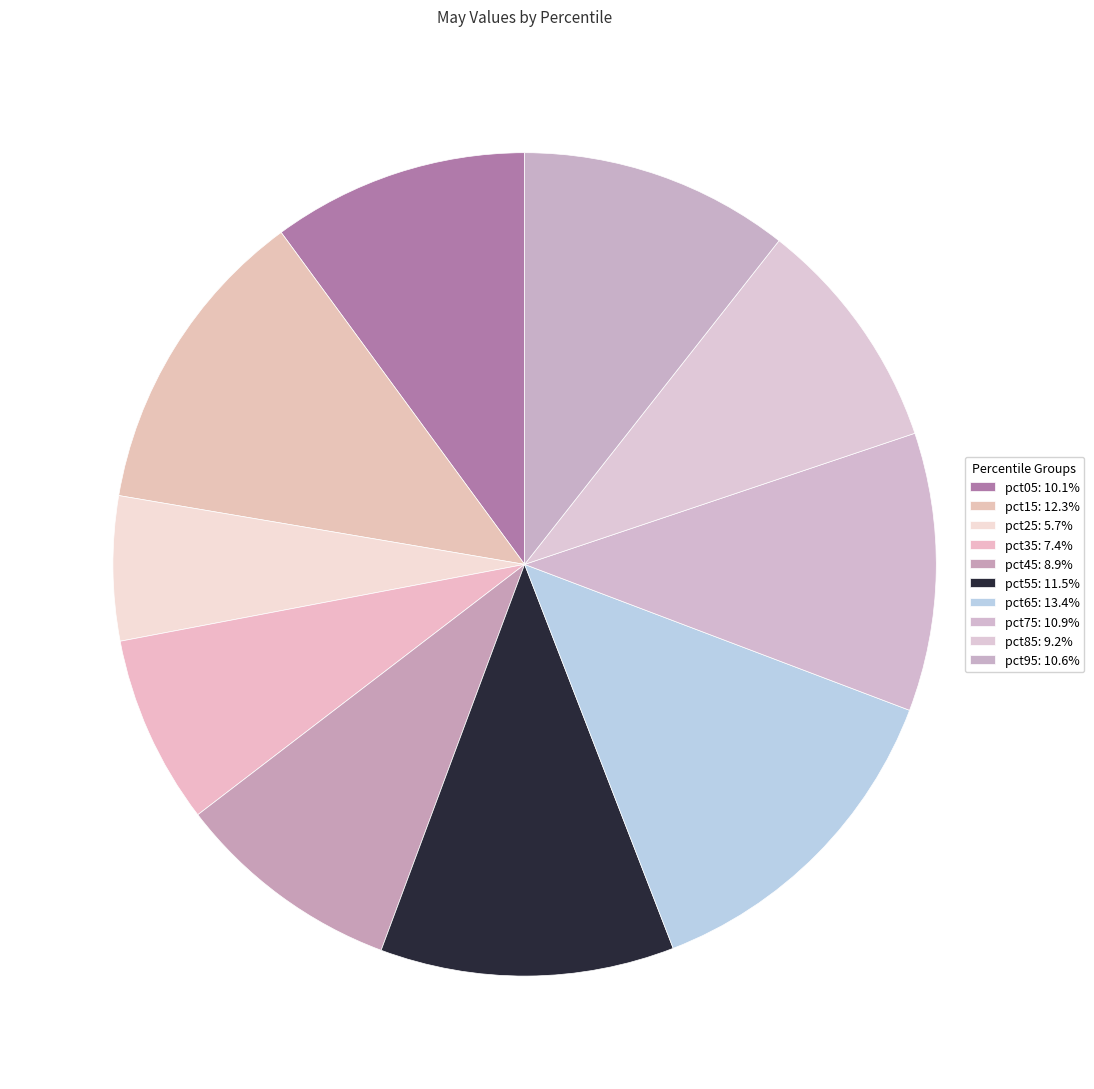

Rank the categories by value from highest to lowest.

pct65, pct15, pct55, pct75, pct95, pct05, pct85, pct45, pct35, pct25